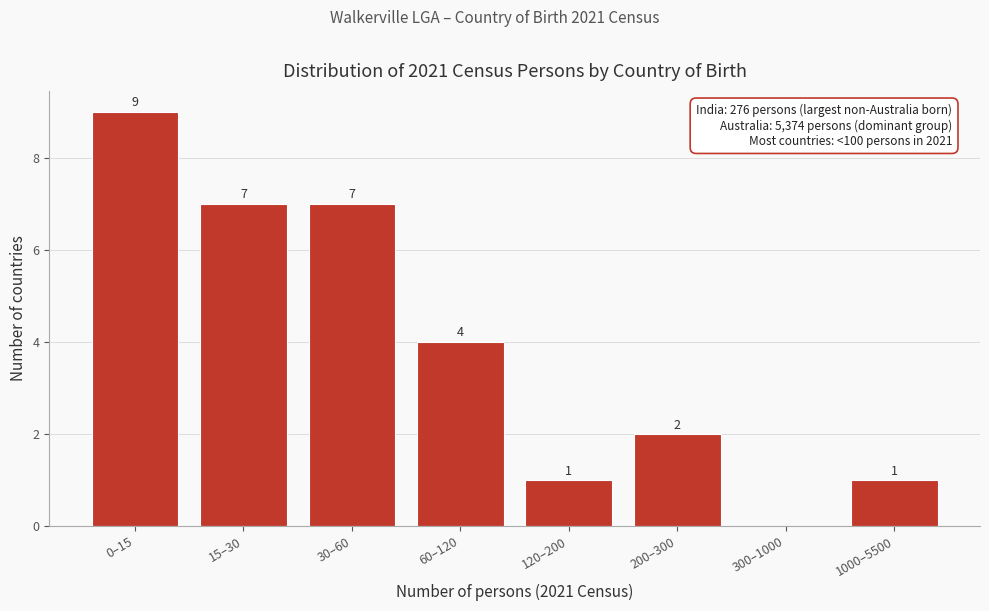

Reading right to left, what are all the values shown in this chart?

1000–5500=1	300–1000=0	200–300=2	120–200=1	60–120=4	30–60=7	15–30=7	0–15=9